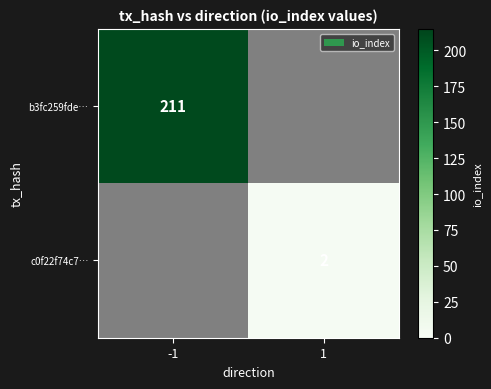

Is it true that c0f22f74c7… equals 1 at 1?

False